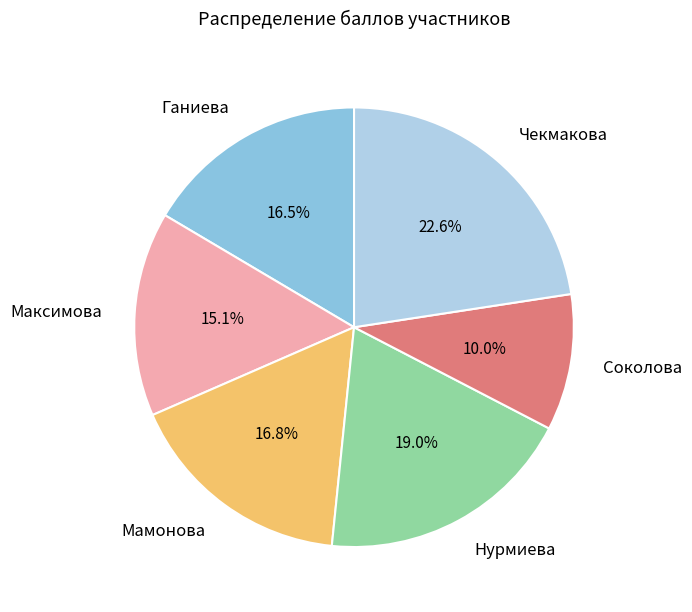

To the nearest percent, what is the difference between the Мамонова and Чекмакова slice percentages?

6%